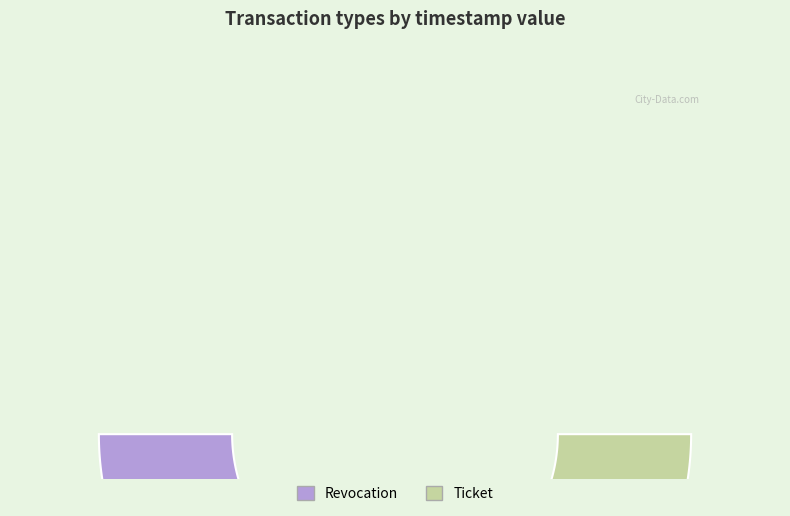

Count the number of slices in the pie.

2